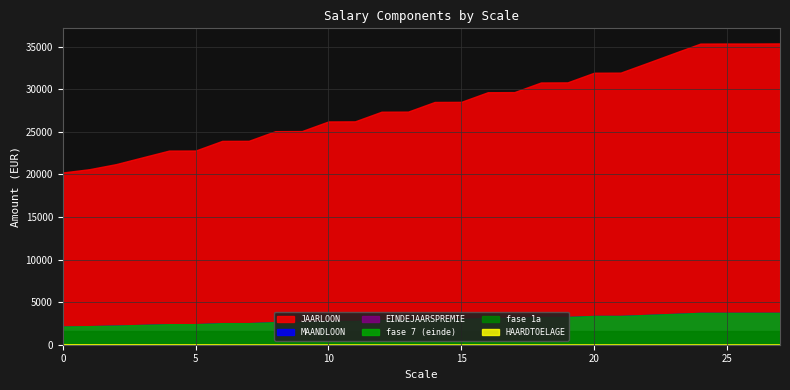

True or false: fase_1a and HAARDTOELAGE intersect in this chart.

False